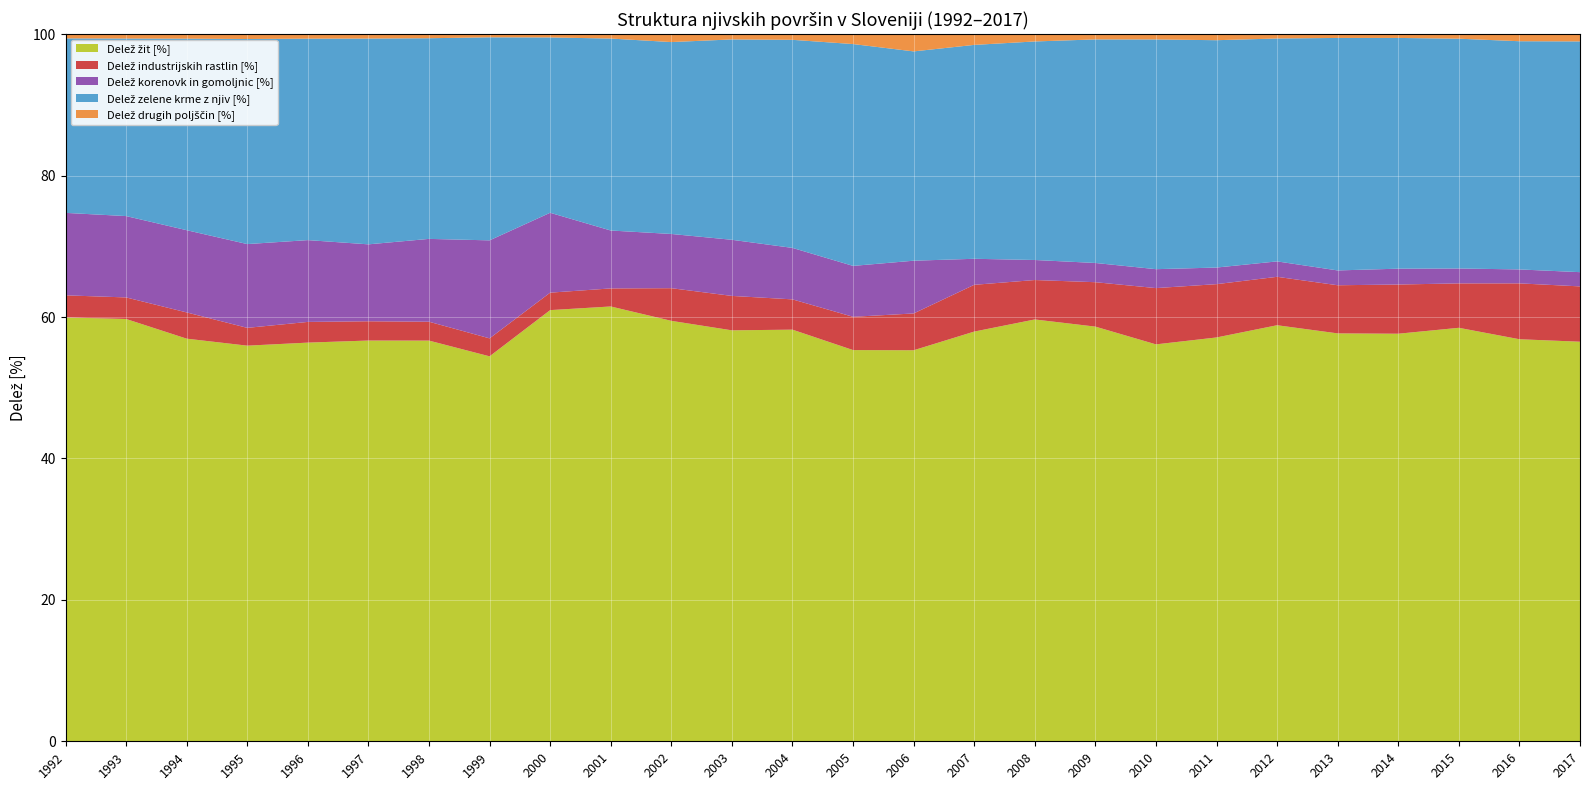

Reading left to right, extract all data points from this chart.

Delež žit [%]: 59.9	59.7	56.9	56.0	56.4	56.7	56.7	54.4	61.0	61.5	59.5	58.1	58.2	55.3	55.3	57.9	59.7	58.6	56.1	57.1	58.8	57.7	57.6	58.5	56.9	56.5
Delež industrijskih rastlin [%]: 3.1	3.0	3.7	2.5	2.9	2.7	2.7	2.5	2.5	2.6	4.6	4.9	4.3	4.7	5.2	6.6	5.6	6.3	8.0	7.5	6.8	6.8	7.0	6.3	7.9	7.8
Delež korenovk in gomoljnic [%]: 11.7	11.5	11.6	11.8	11.6	10.9	11.7	13.9	11.3	8.2	7.7	7.9	7.3	7.2	7.5	3.7	2.8	2.7	2.7	2.3	2.2	2.1	2.2	2.1	2.0	2.0
Delež zelene krme z njiv [%]: 24.7	25.1	27.1	29.0	28.5	29.1	28.4	28.7	24.8	27.1	27.1	28.3	29.4	31.4	29.6	30.3	30.9	31.6	32.5	32.2	31.5	32.9	32.6	32.5	32.3	32.6
Delež drugih poljščin [%]: 0.6	0.6	0.6	0.7	0.6	0.6	0.6	0.4	0.5	0.6	1.1	0.7	0.8	1.4	2.4	1.5	1.0	0.7	0.7	0.8	0.6	0.5	0.5	0.6	1.0	1.0